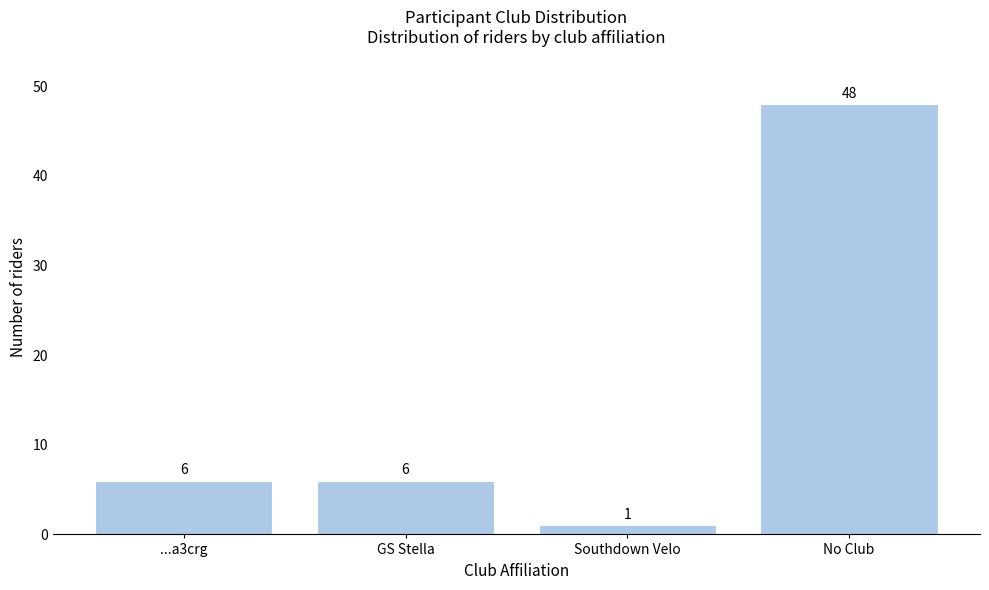

Reading right to left, what are all the values shown in this chart?

No Club=48	Southdown Velo=1	GS Stella=6	...a3crg=6